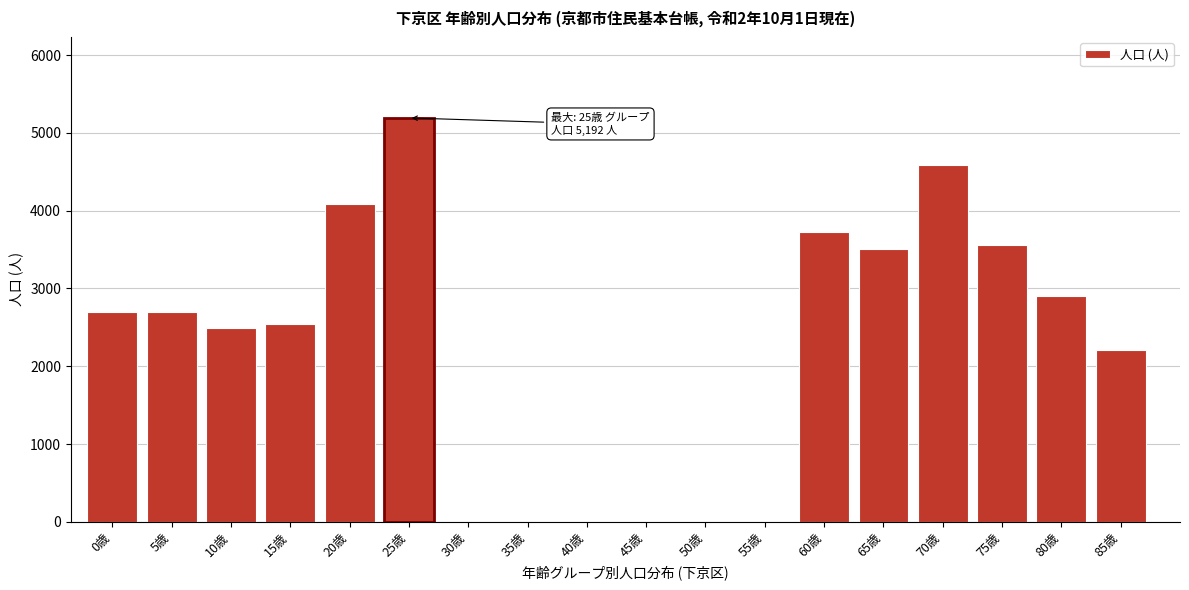

Which category has the highest value across all series?

25歳